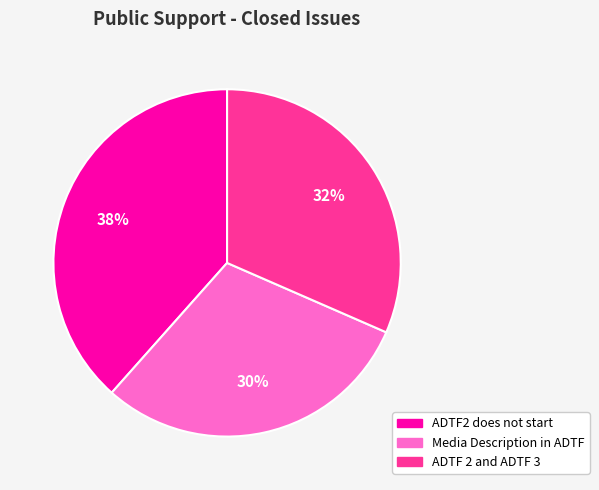

Is there a majority slice in this chart?

No